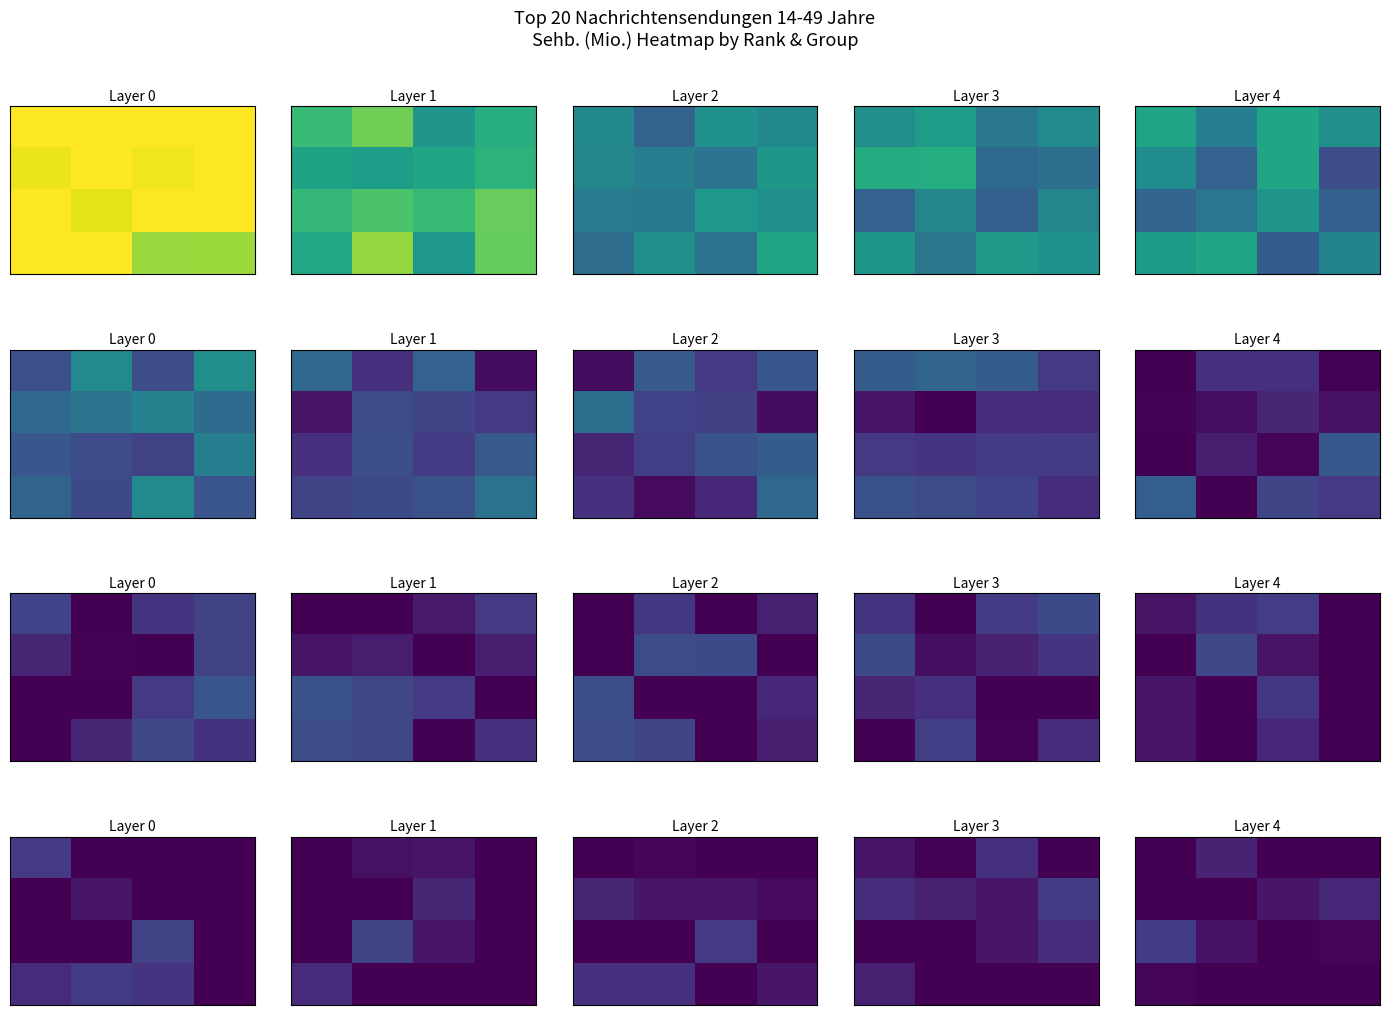

At how many categories does at least one series exceed 2?

4